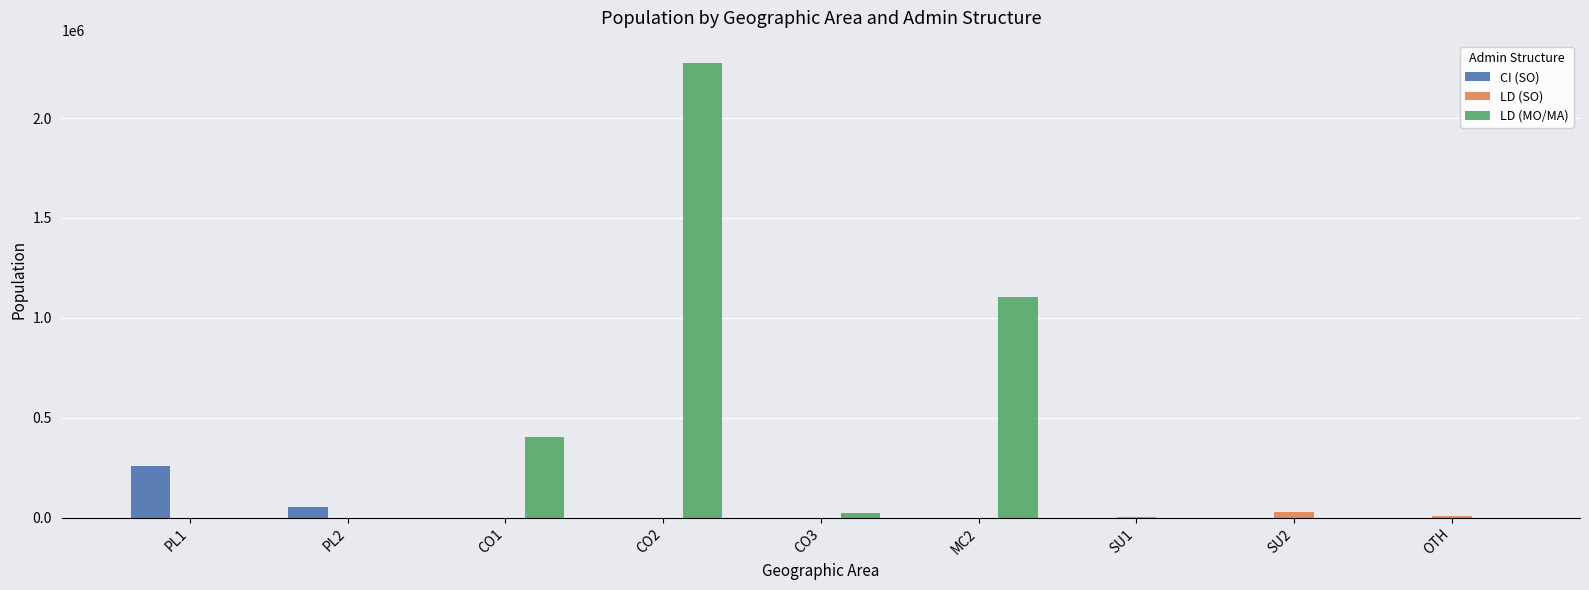

What is the sum of all LD (SO) values?

44158